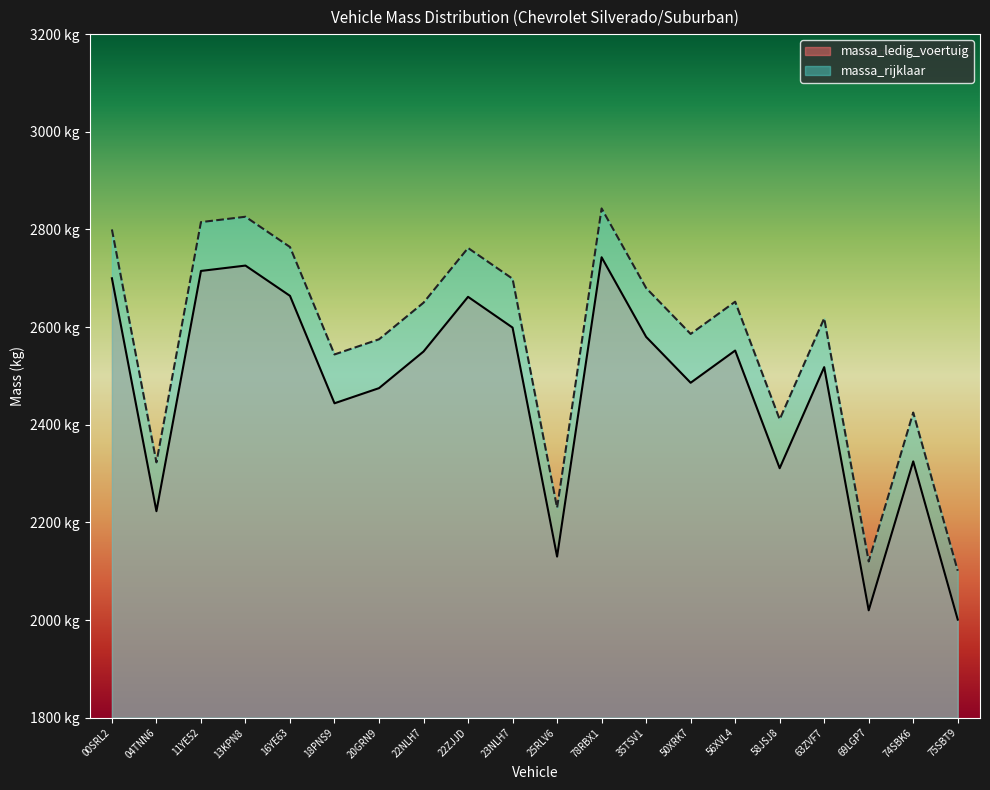

At which label is massa_rijklaar closest to 2472?

74SBK6